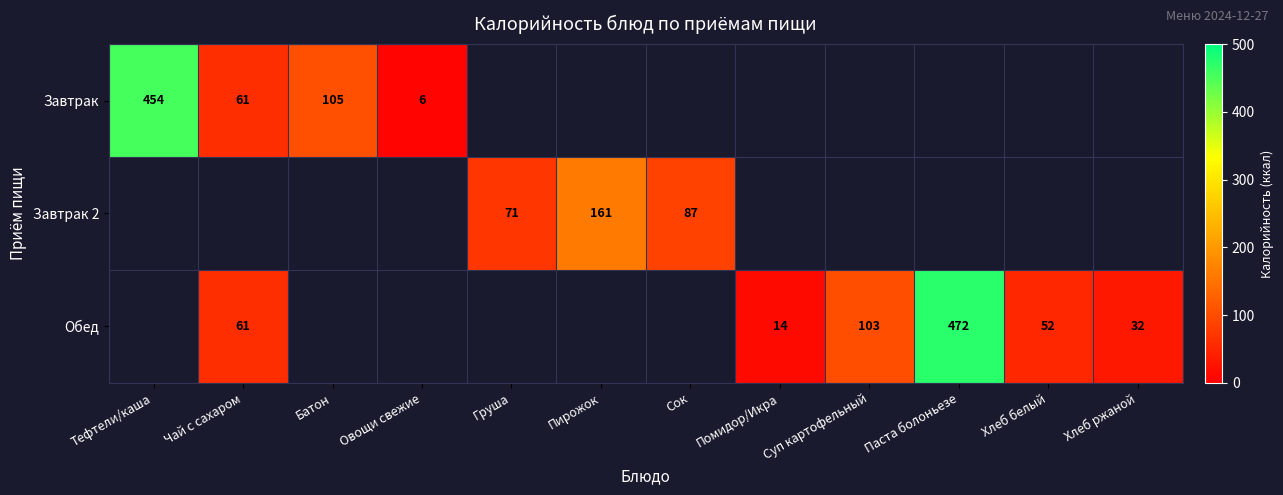

The value of Обед at Суп картофельный is 71. True or false?

False